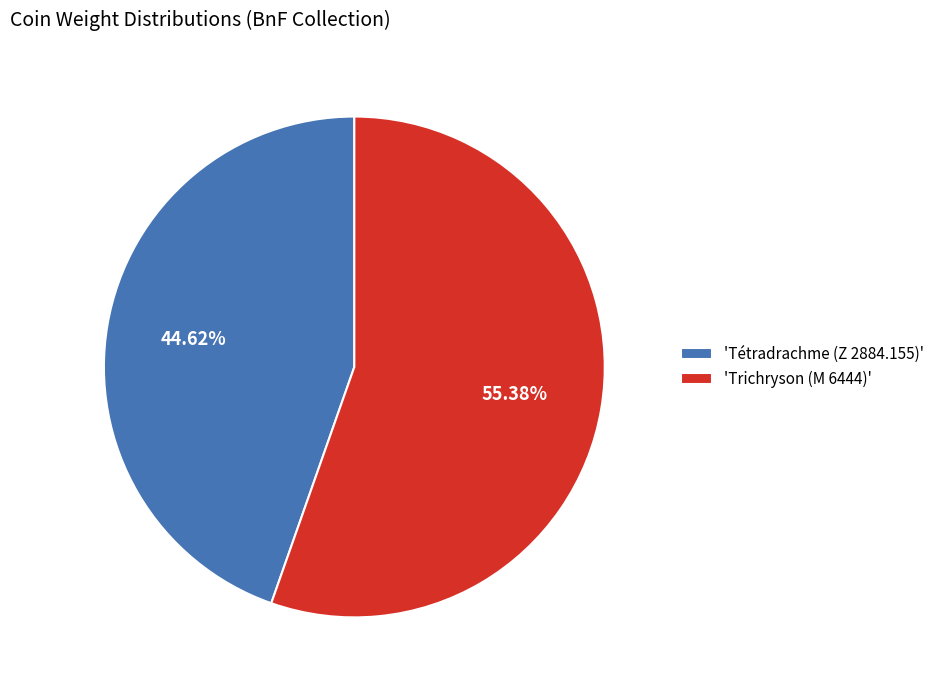

Is 'Tétradrachme (Z 2884.155)' the majority of the pie?

No